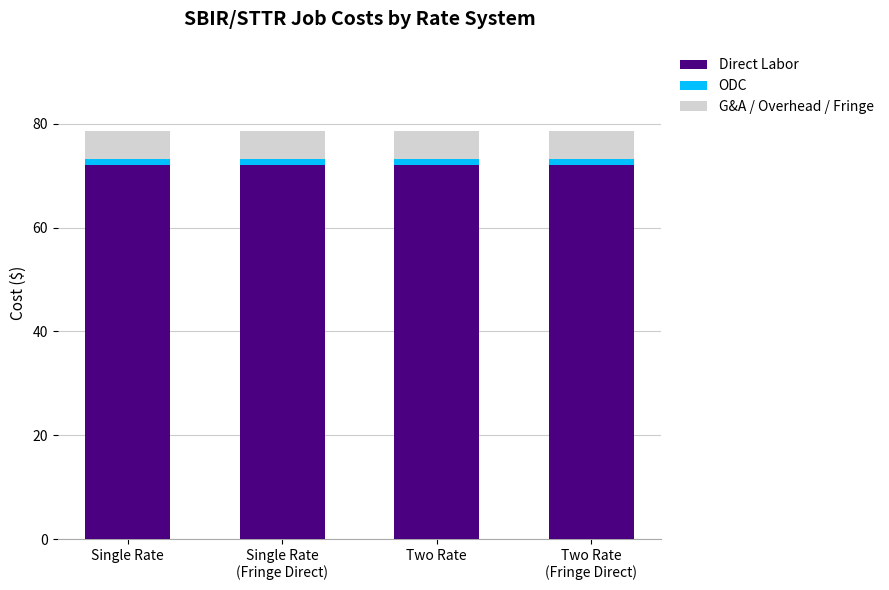

What is the maximum value for Direct Labor?

72.1